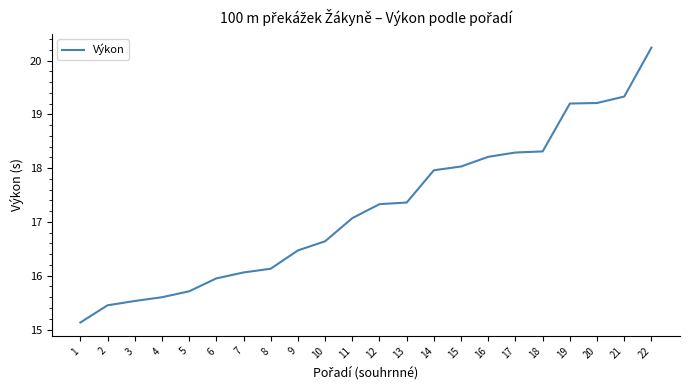

Between 3 and 11, which is larger?

11